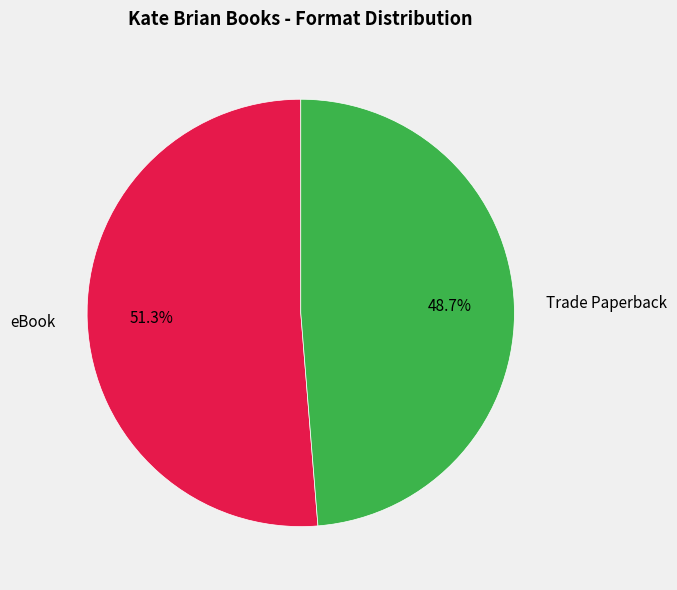

Count the number of slices in the pie.

2